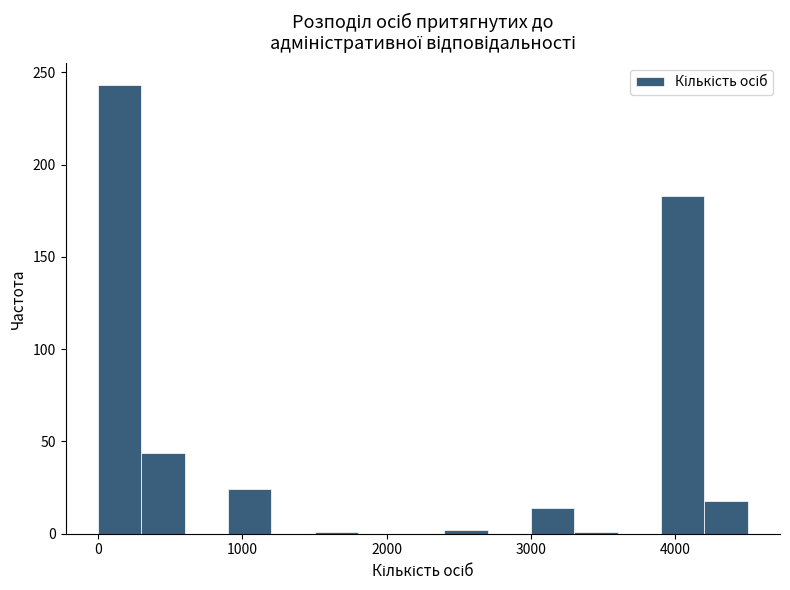

Read against the x-axis, roughly where is the centre of the tallest bar?

200